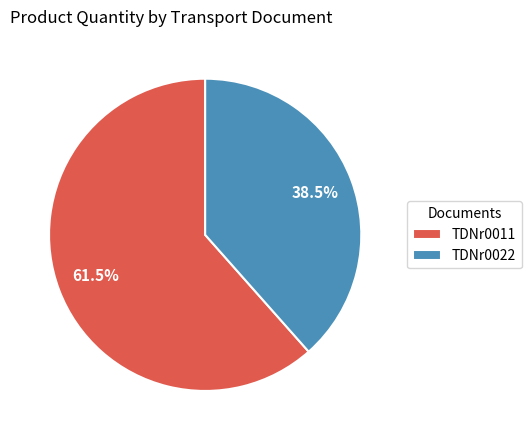

How many slices are in this pie chart?

2